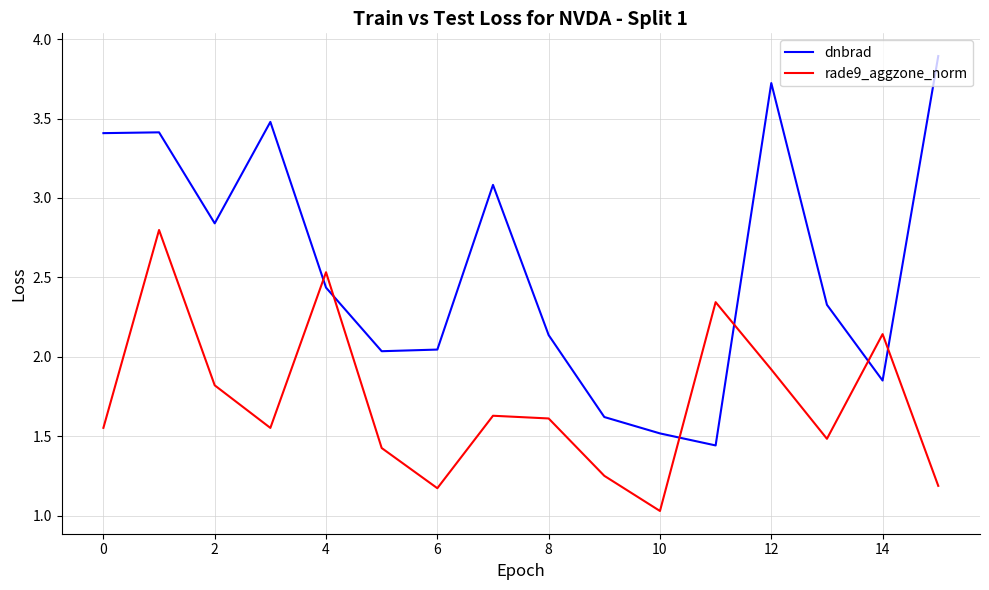

Which series has the largest range (max minus min)?

dnbrad